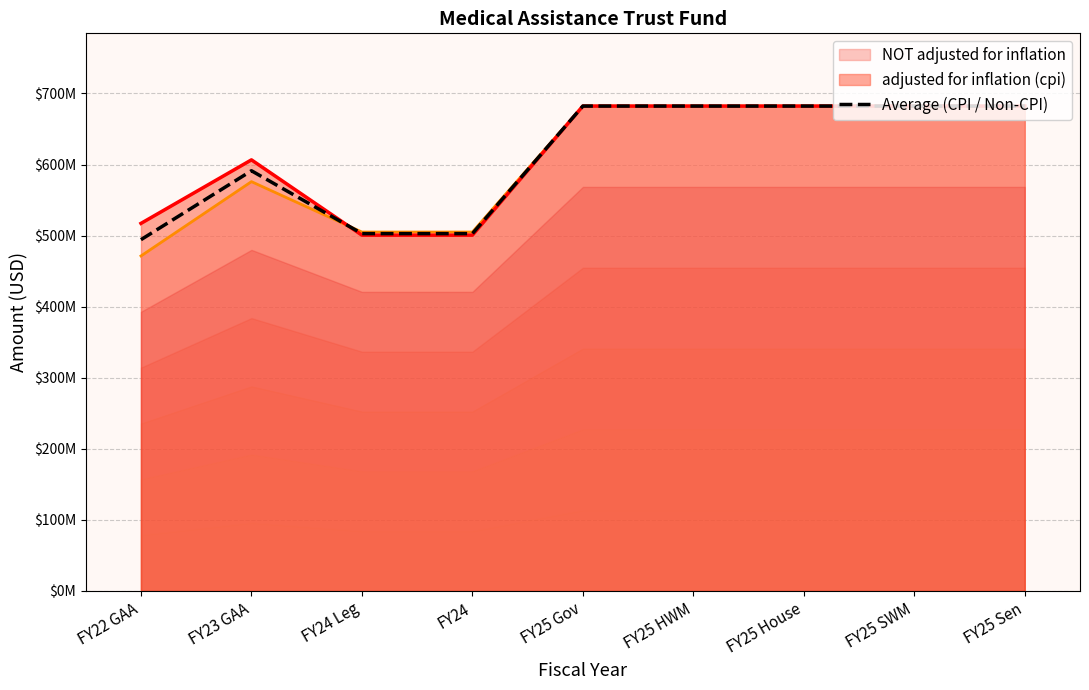

What is the value of the 6th point from the left?

682202000.0